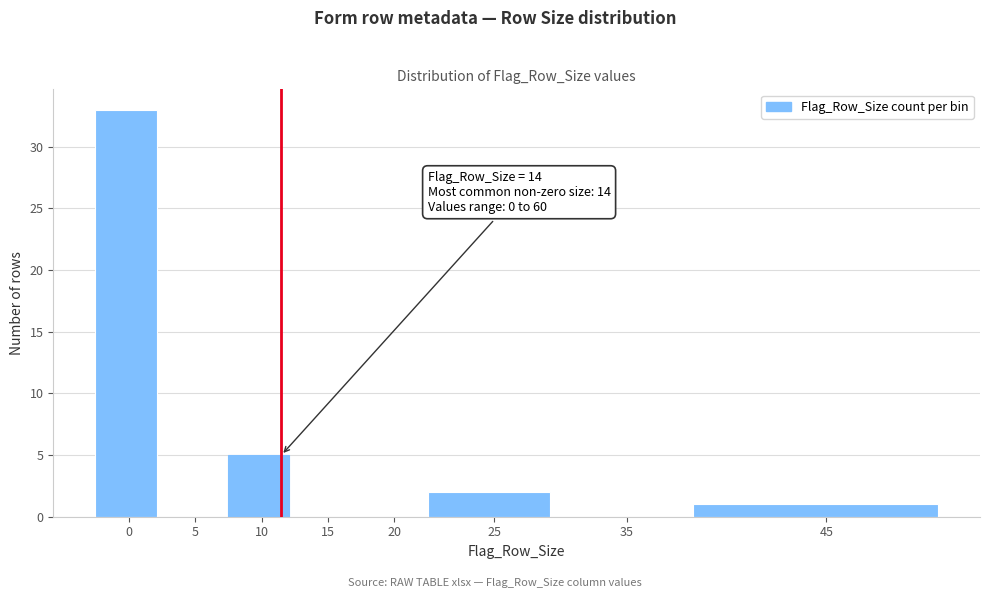

Reading right to left, transcribe all the data shown in this chart.

45=1	35=0	25=2	20=0	15=0	10=5	5=0	0=33